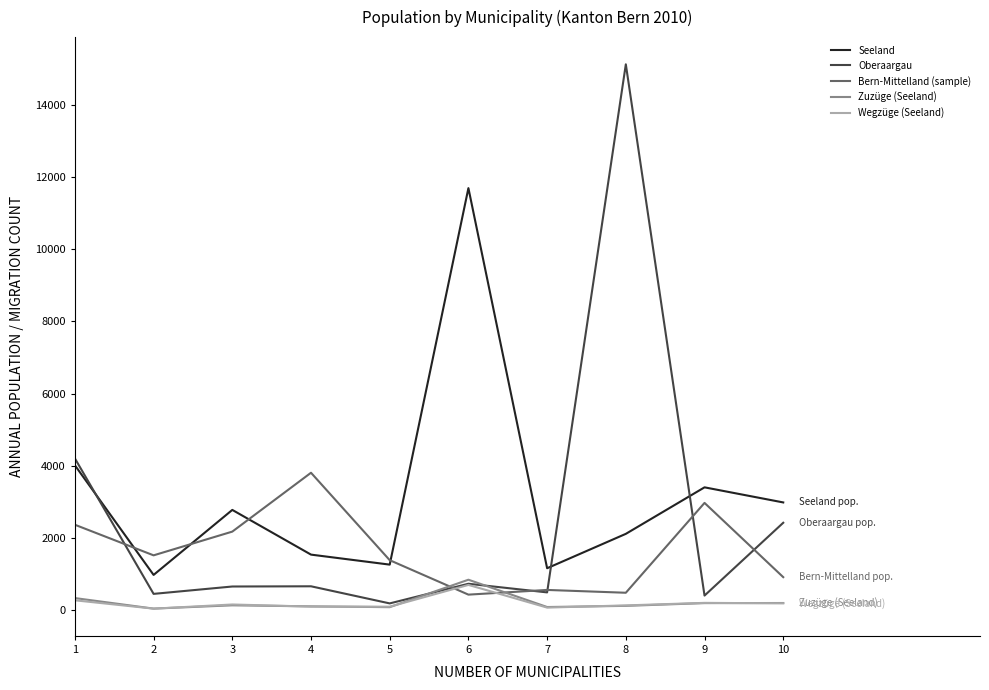

Where is Bern-Mittelland (sample) nearest to the value 2120?

3